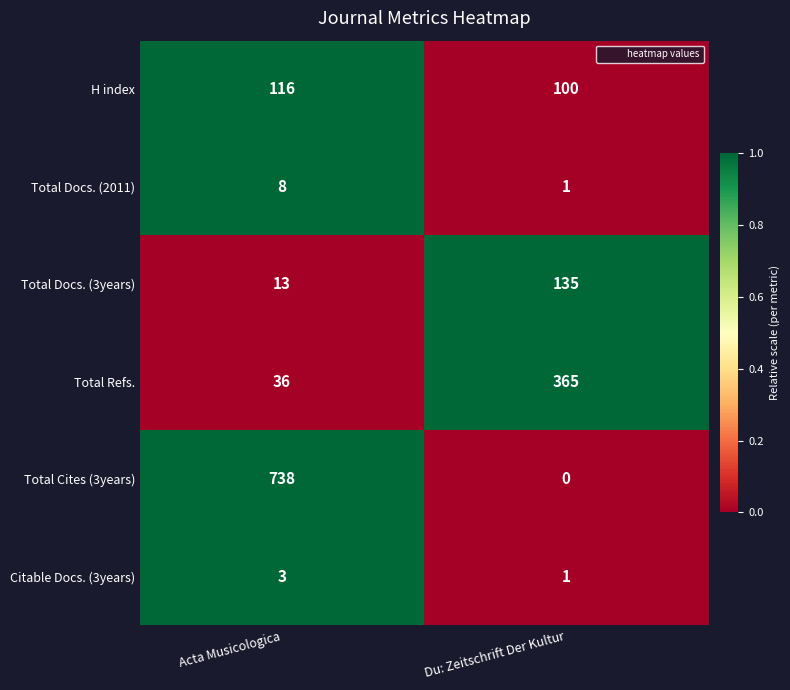

What is the spread (max minus min) of values at Acta Musicologica?

735